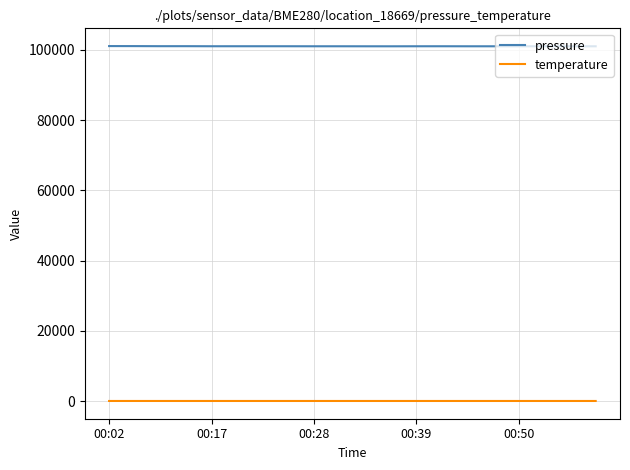

Which series has the widest spread of values?

pressure